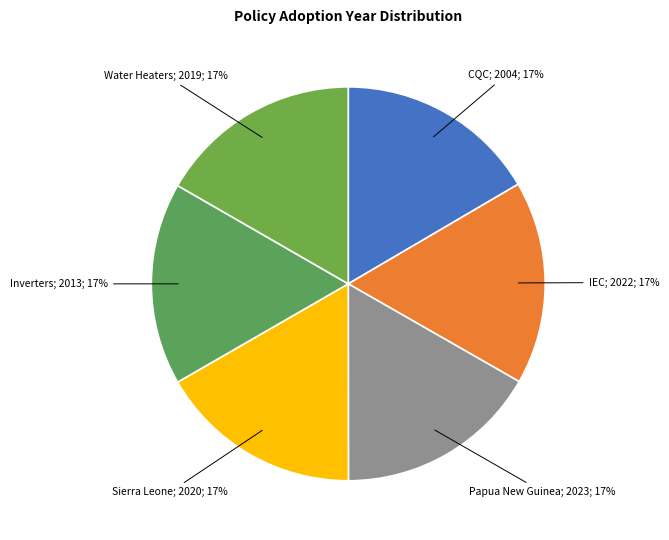

Count the number of slices in the pie.

6